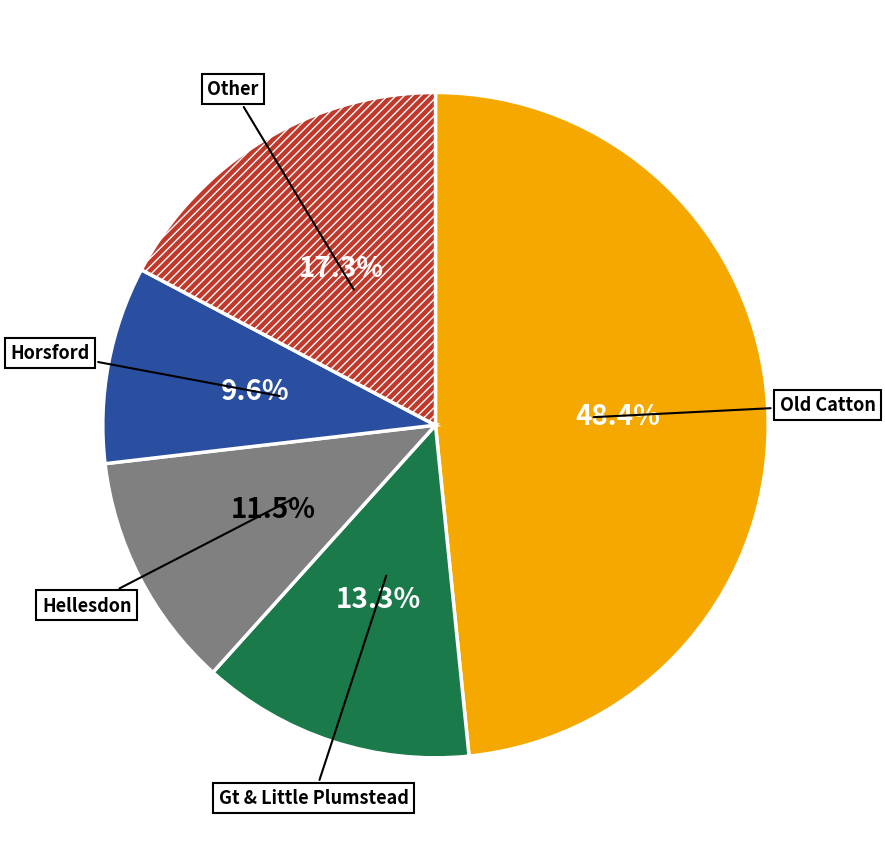

Does any single category account for the majority?

No